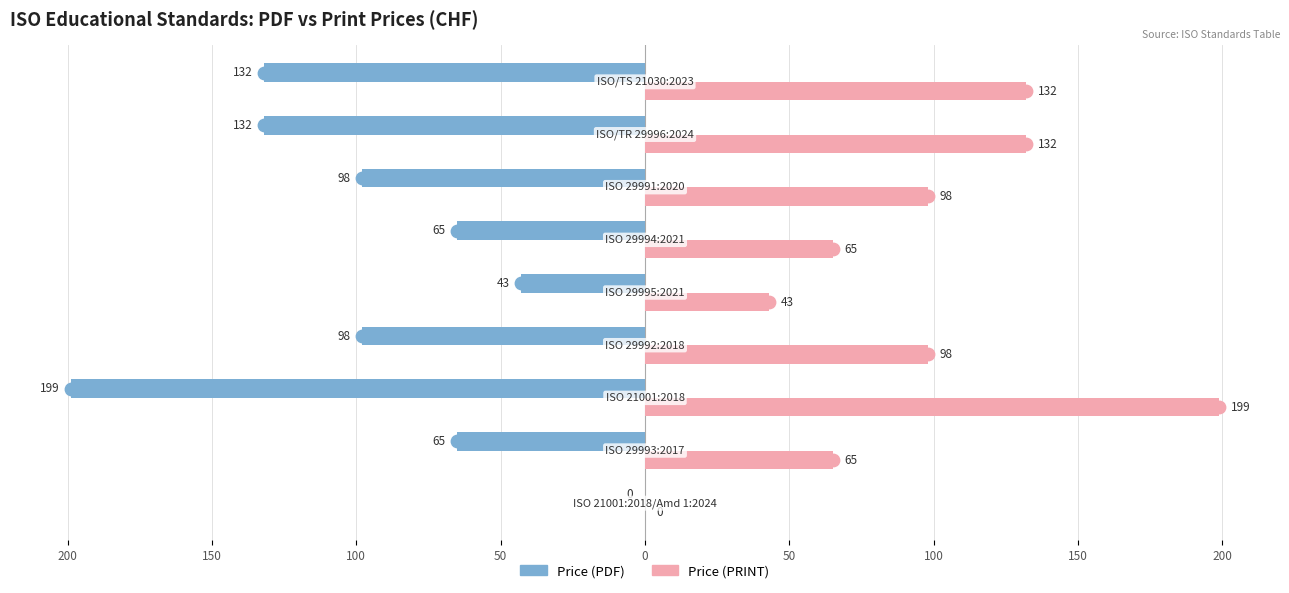

Which series reaches the maximum Y coordinate?

Price (PRINT)